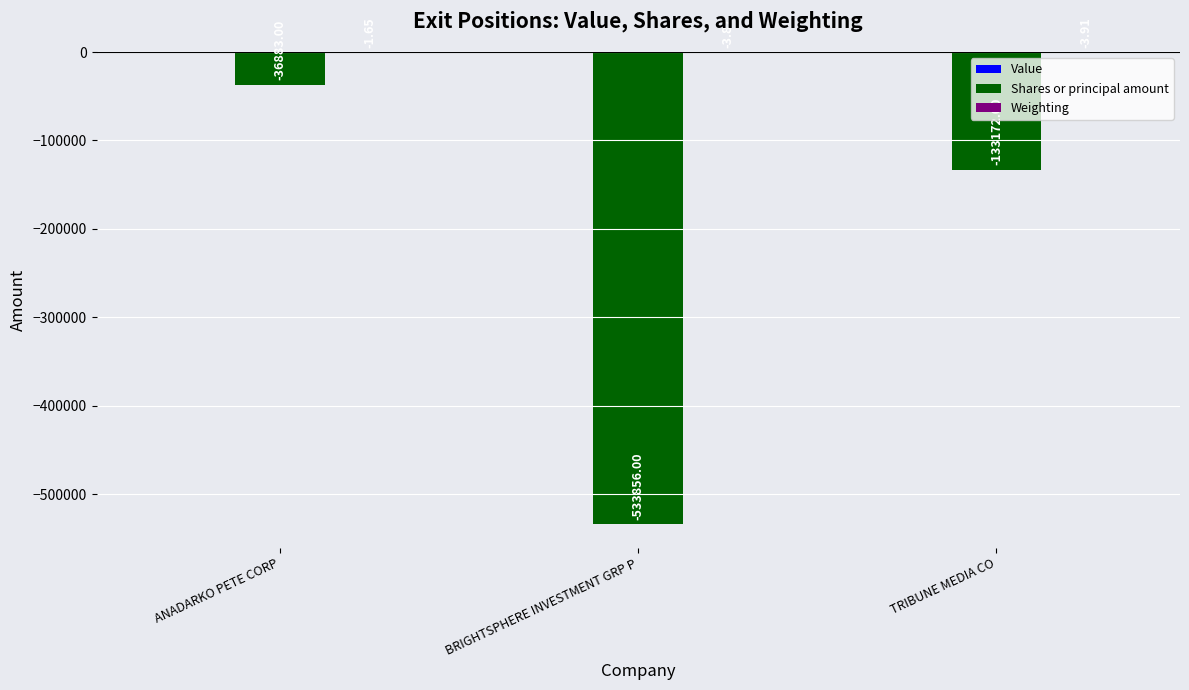

At which label is Shares or principal amount closest to -285369?

TRIBUNE MEDIA CO